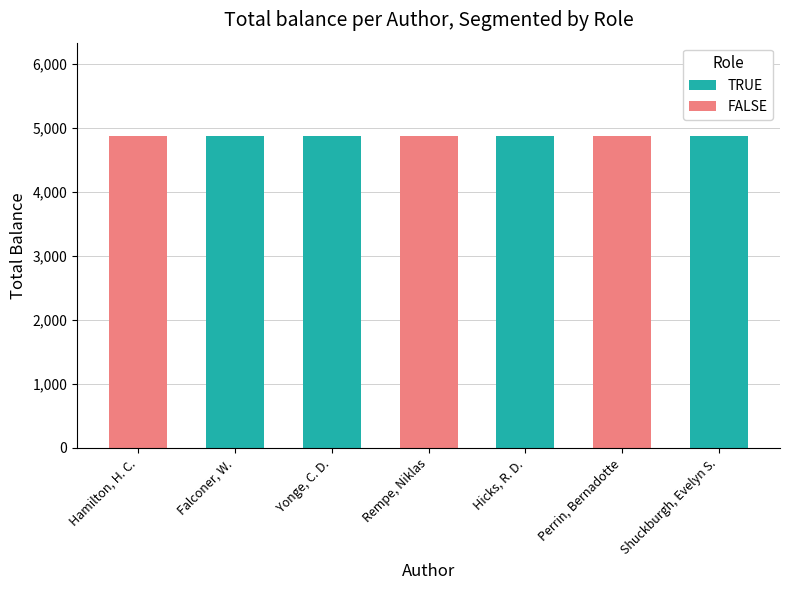

How many series are shown in this chart?

2